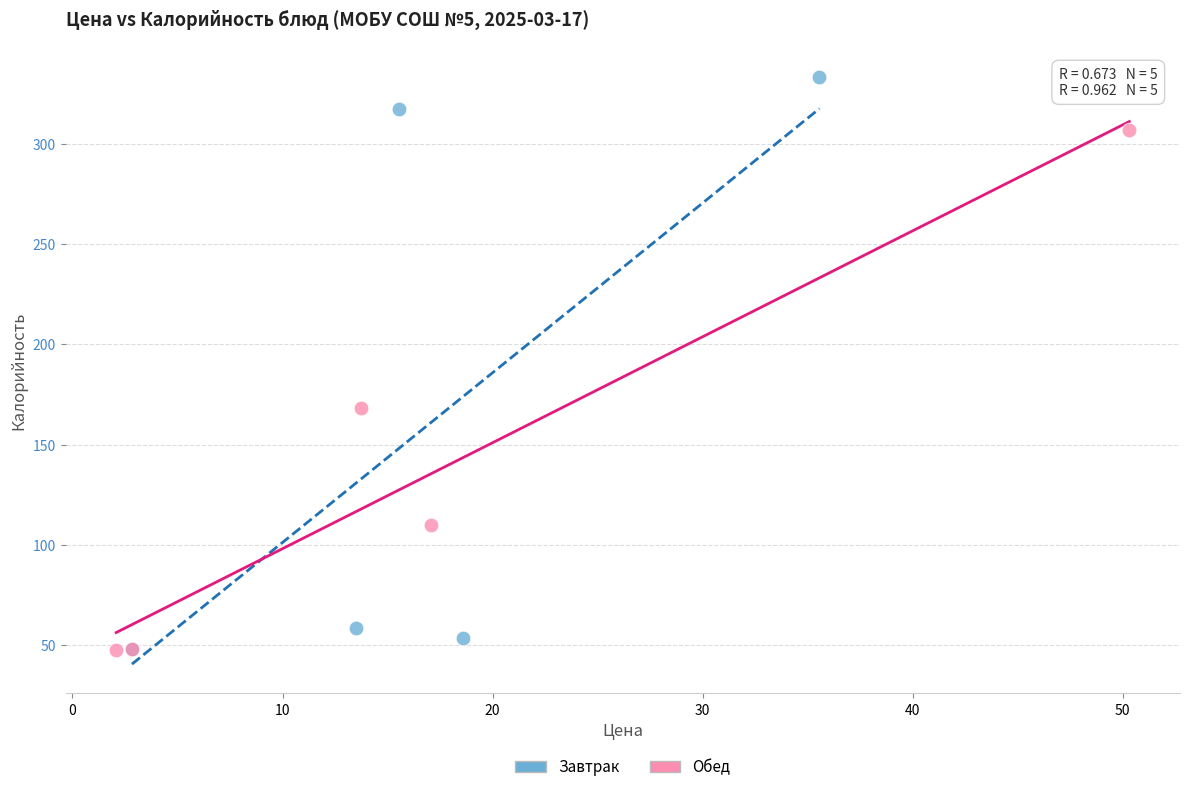

Which series has the widest spread of Y values?

Завтрак